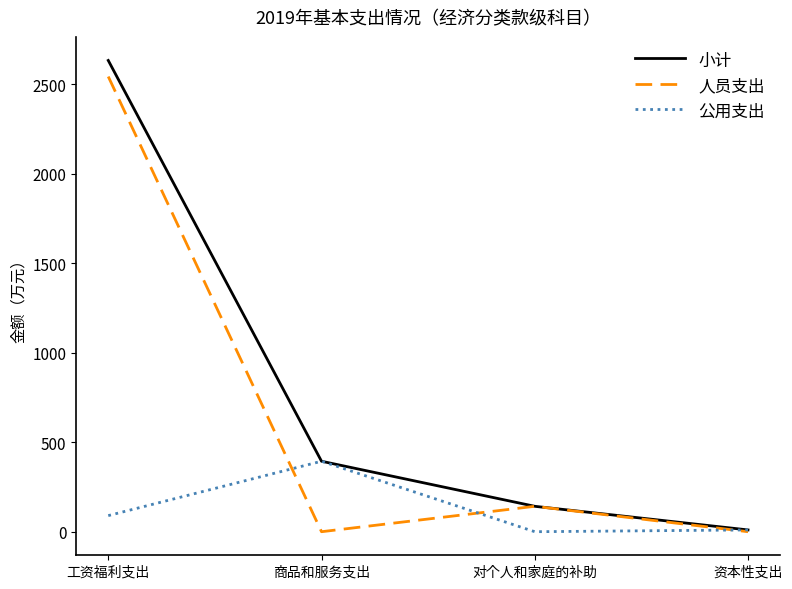

What is the spread (max minus min) of values at 商品和服务支出?

393.9